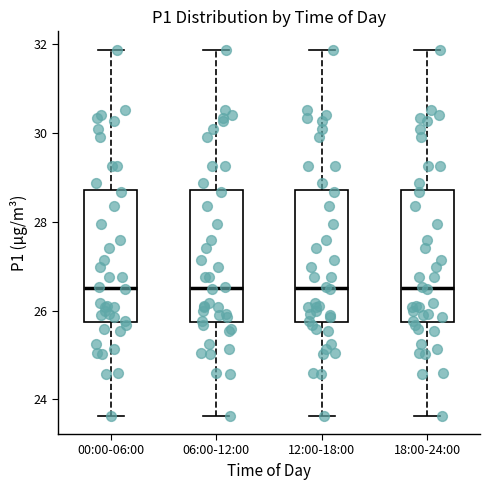

Reading left to right, transcribe this box plot: for each box, give where its median line is, the range the box spans, and where its two whiskers end, as read against the y-axis. The values are not printed on the chart, so give them approximately, as read against the axis.

00:00-06:00: median 26.6, box 25.8 to 28.8, whiskers 23.6 to 31.8
06:00-12:00: median 26.6, box 25.8 to 28.8, whiskers 23.6 to 31.8
12:00-18:00: median 26.6, box 25.8 to 28.8, whiskers 23.6 to 31.8
18:00-24:00: median 26.6, box 25.8 to 28.8, whiskers 23.6 to 31.8